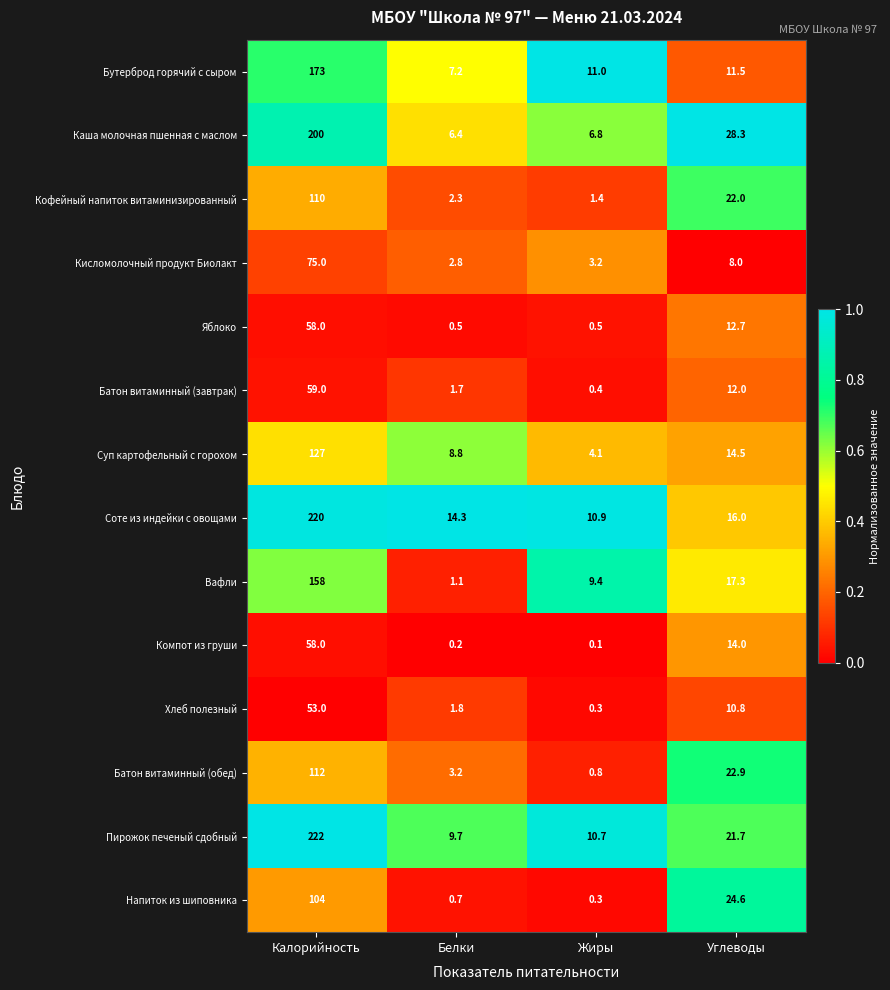

At which category is the sum across all series the highest?

Калорийность